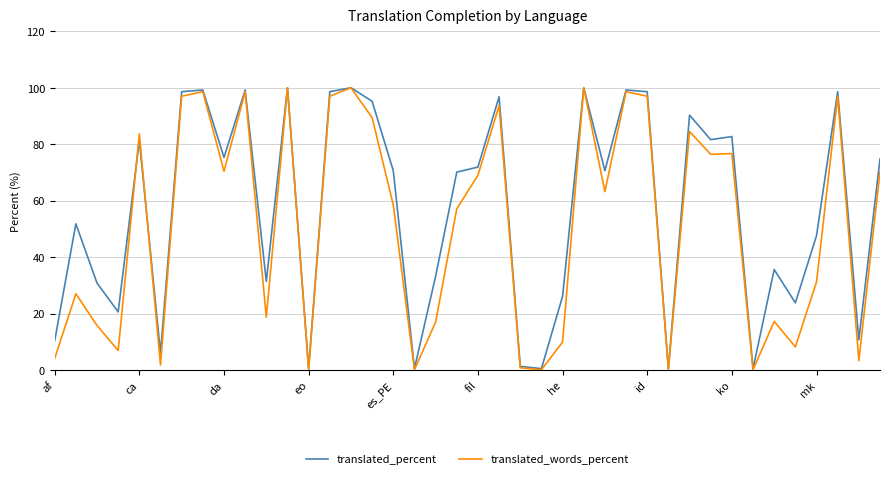

What is the highest value of the translated_percent series?

100.0